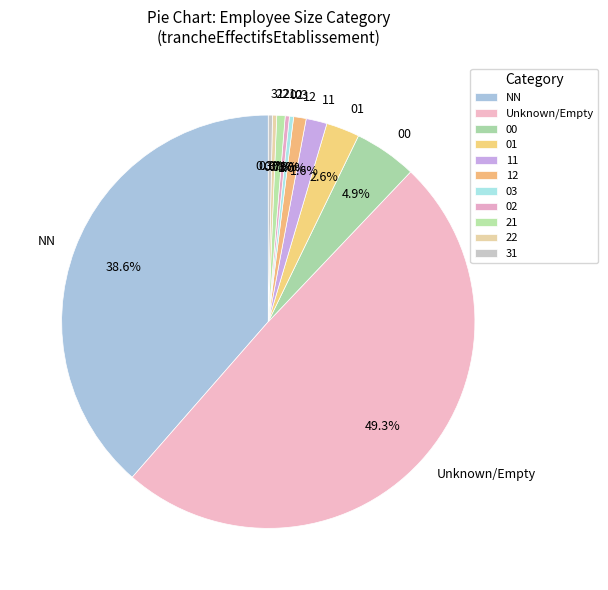

The 11 slice represents 11% of the pie. True or false?

False